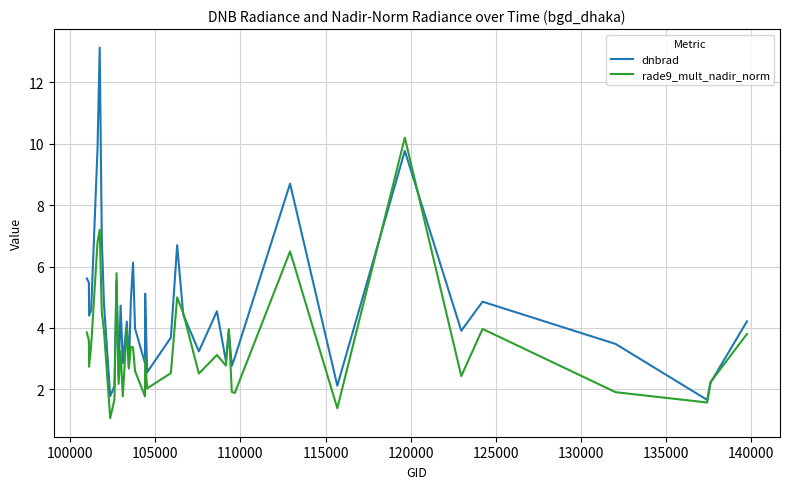

Rank the series by their maximum value, from lowest to highest.

rade9_mult_nadir_norm, dnbrad